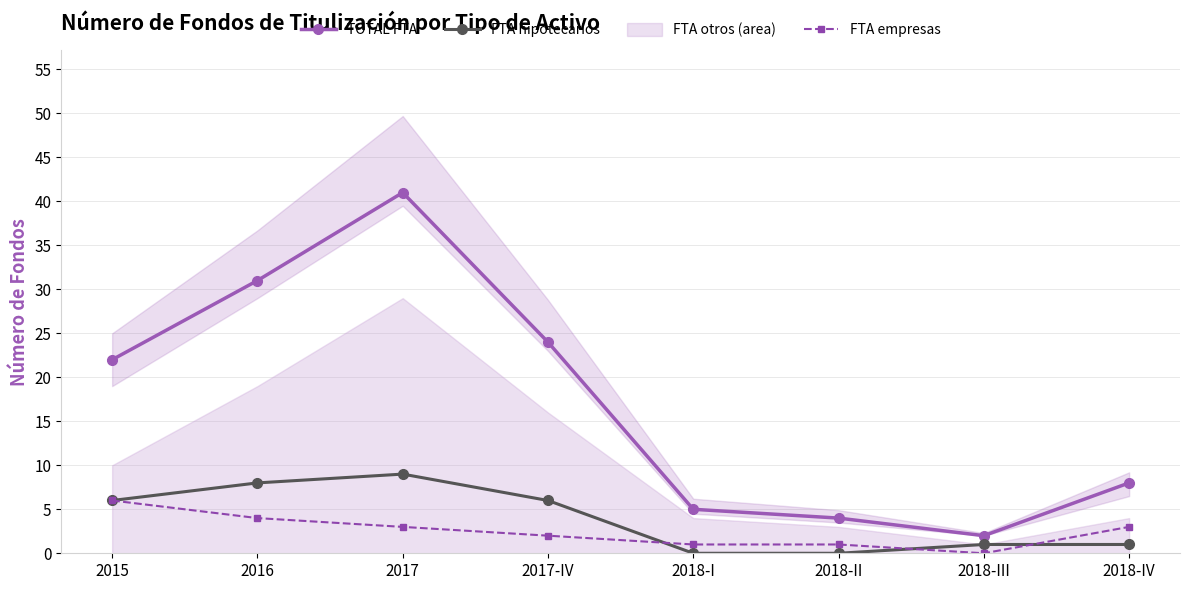

Count the number of categories in the chart.

8